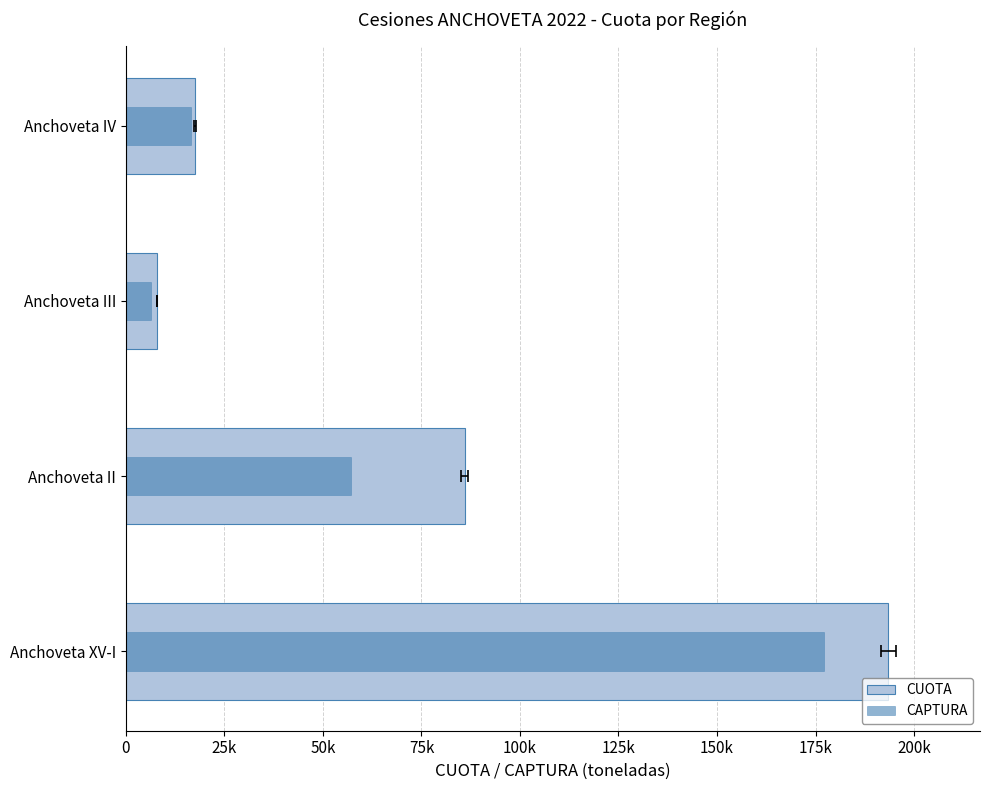

How many categories are shown in the chart?

4